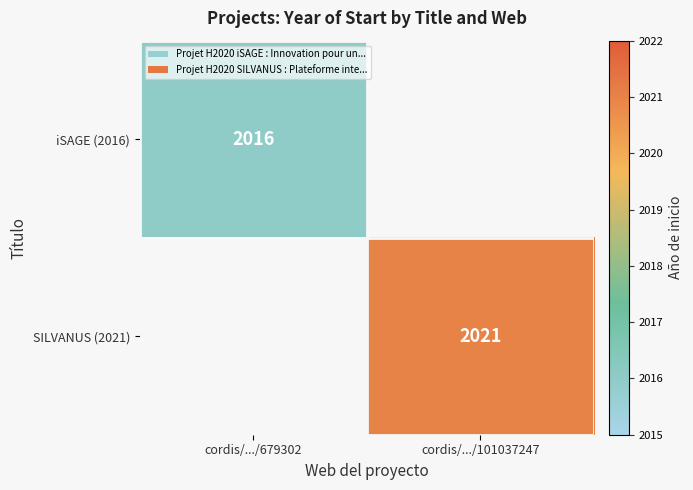

The value of SILVANUS (2021) at cordis/.../101037247 is 843. True or false?

False